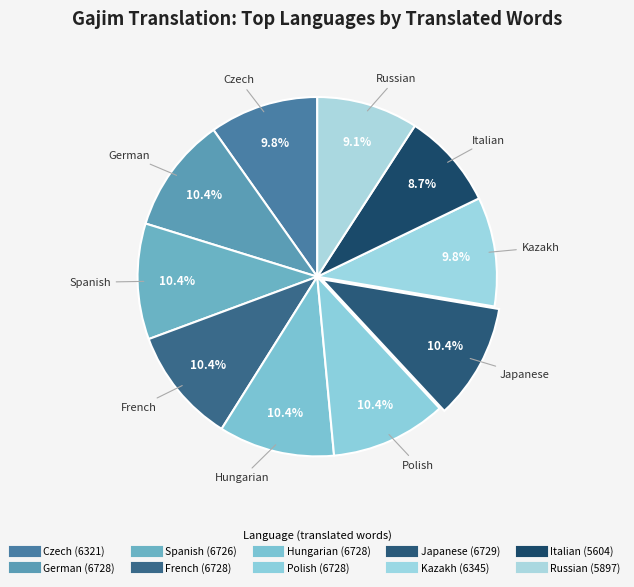

What portion of the pie excludes Russian?

90.9%